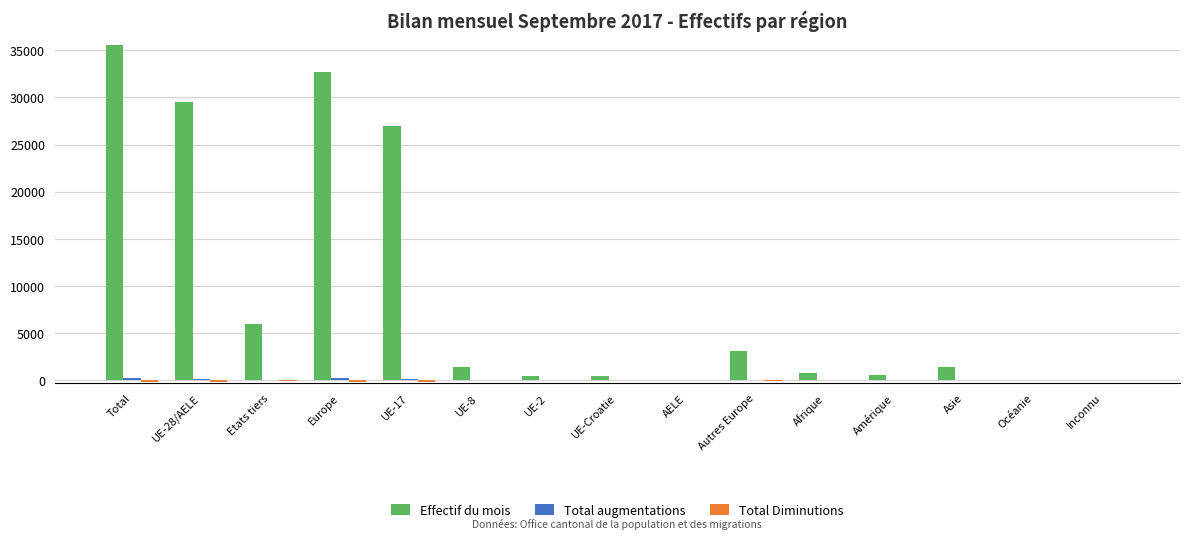

Which label corresponds to the largest value in the chart?

Total